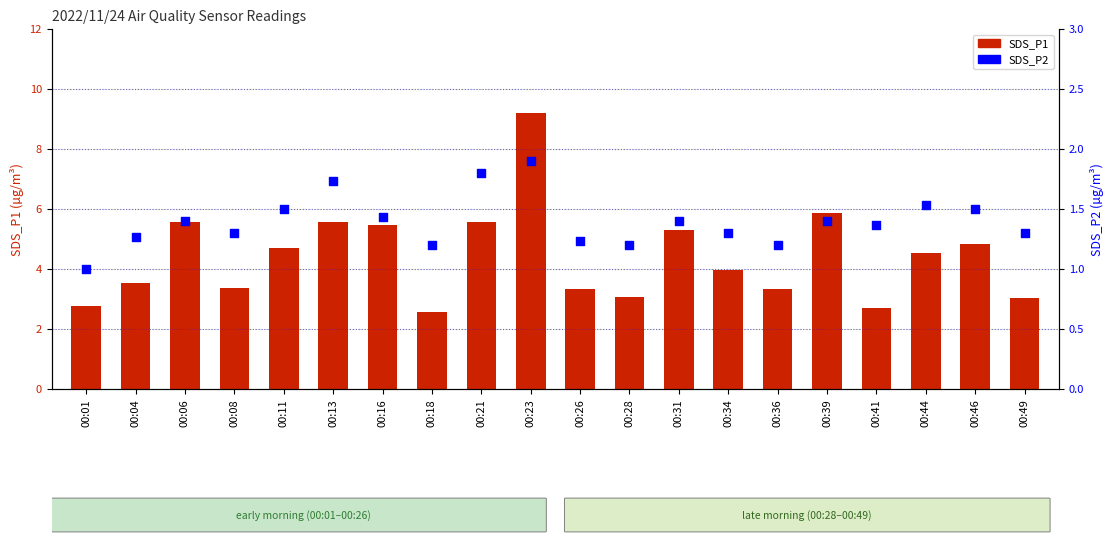

What are all the series names shown in the legend?

SDS_P1, SDS_P2